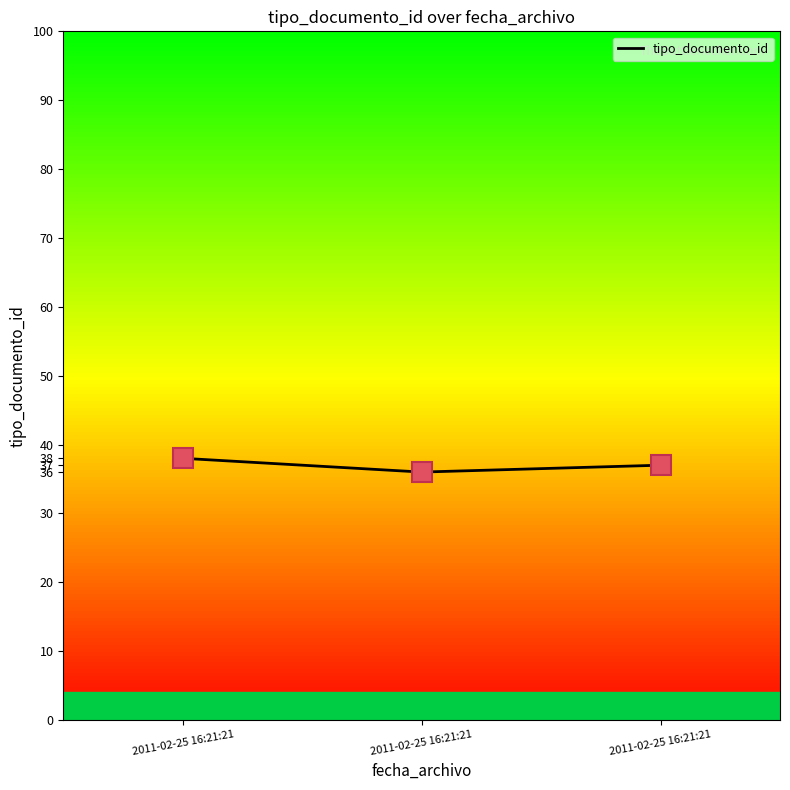

Is this an area chart (filled region under the line)?

No